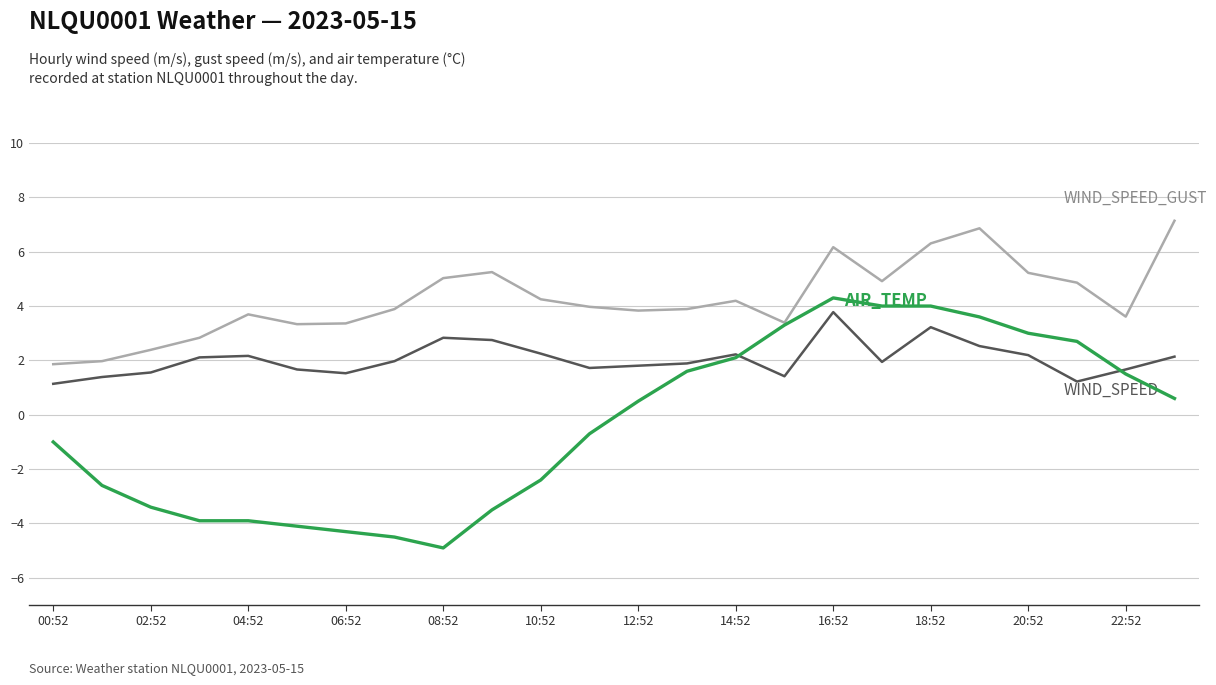

What is the smallest value displayed?

-4.9